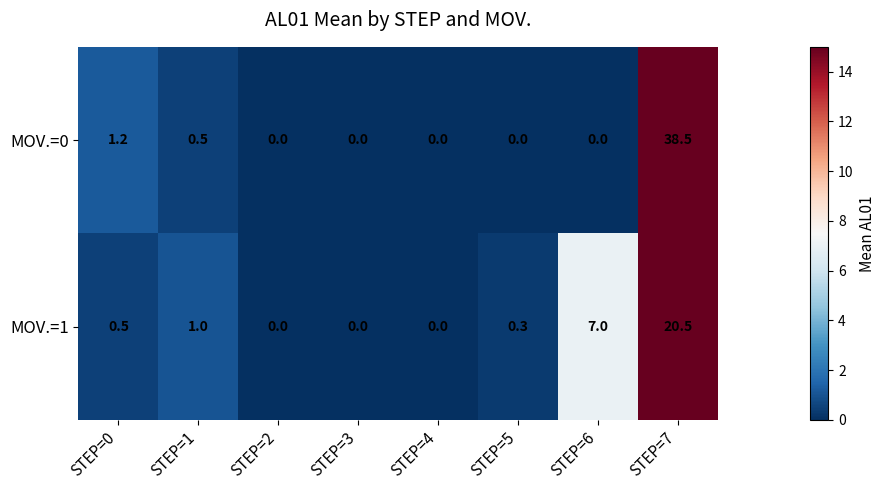

At which label does MOV.=1 reach its peak?

STEP=7